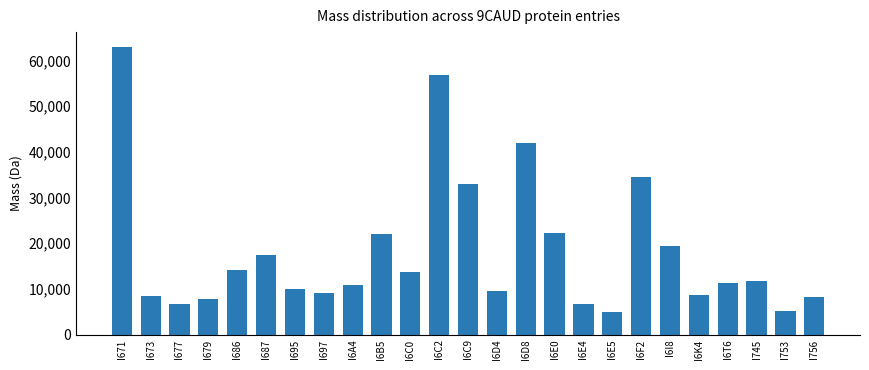

What is the approximate value at I673?

8515.6